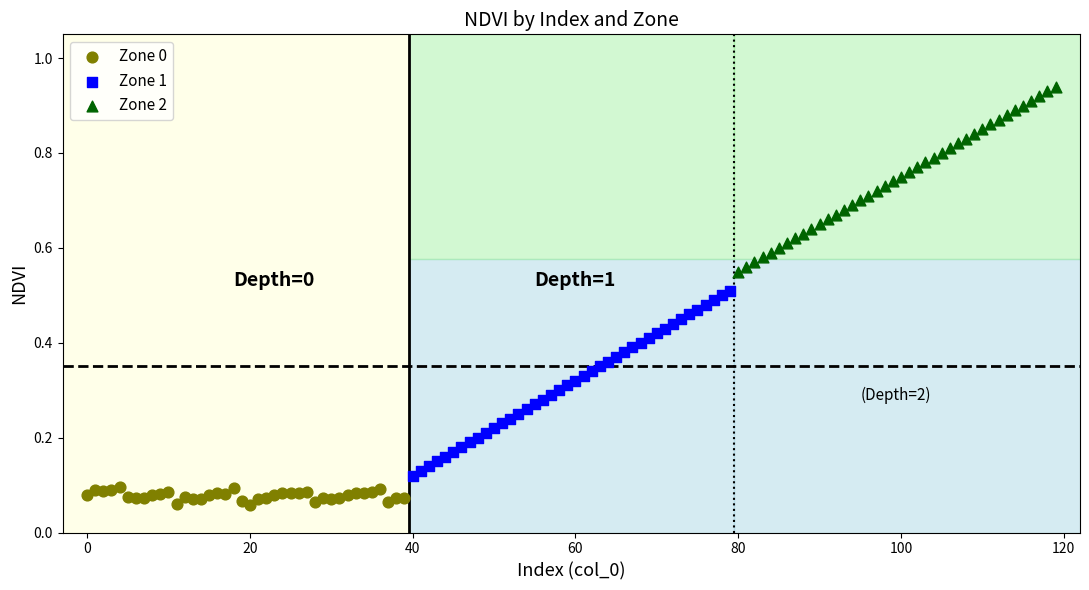

Which series contains the lowest Y value?

Zone 0